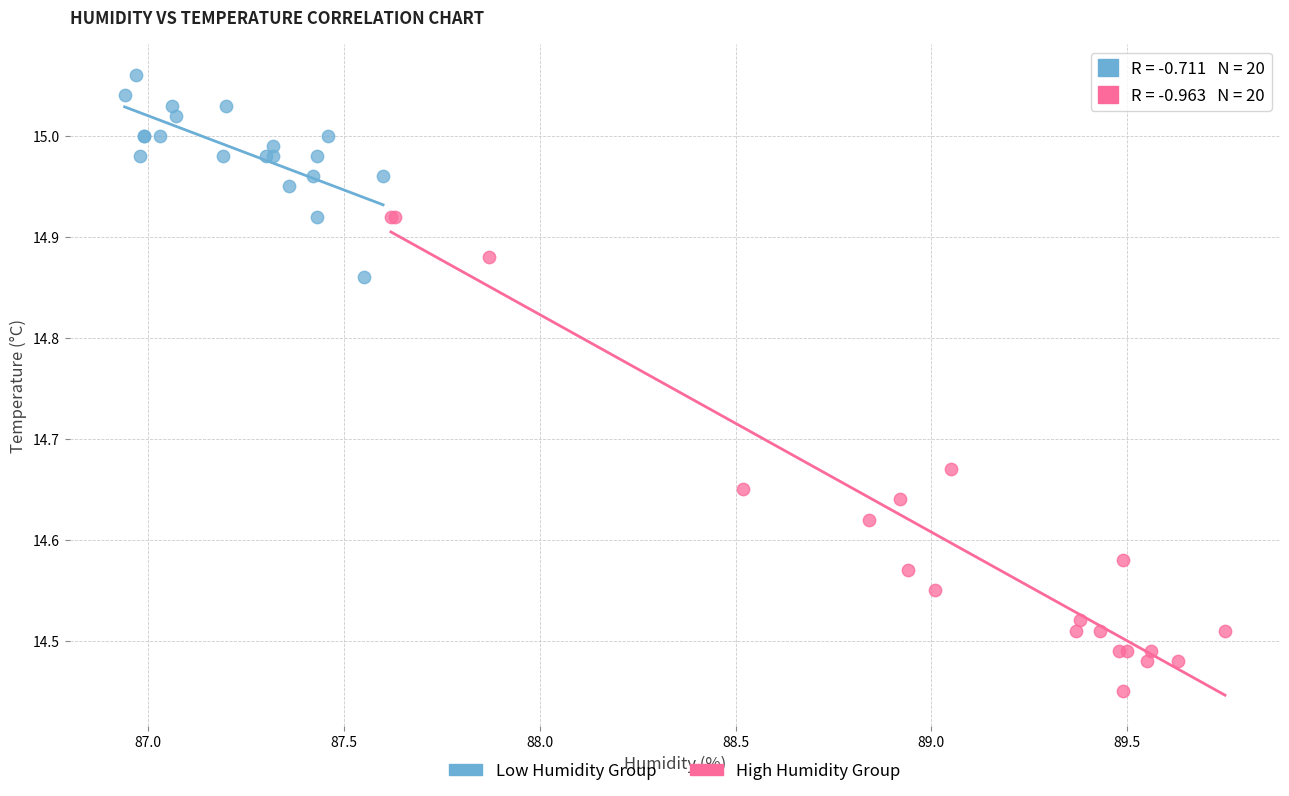

Which series contains the lowest Y value?

High Humidity Group